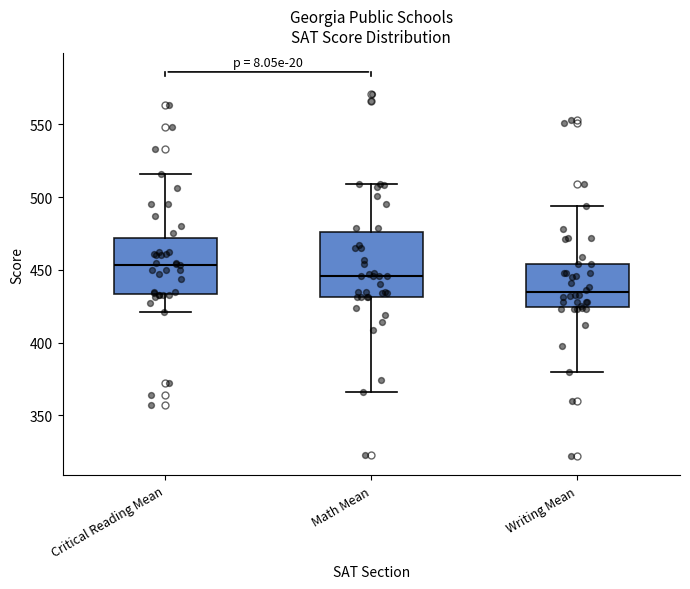

Where does the upper whisker of the box for Math Mean end on the y-axis? The values are not printed on the chart, so give them approximately, as read against the axis.

510